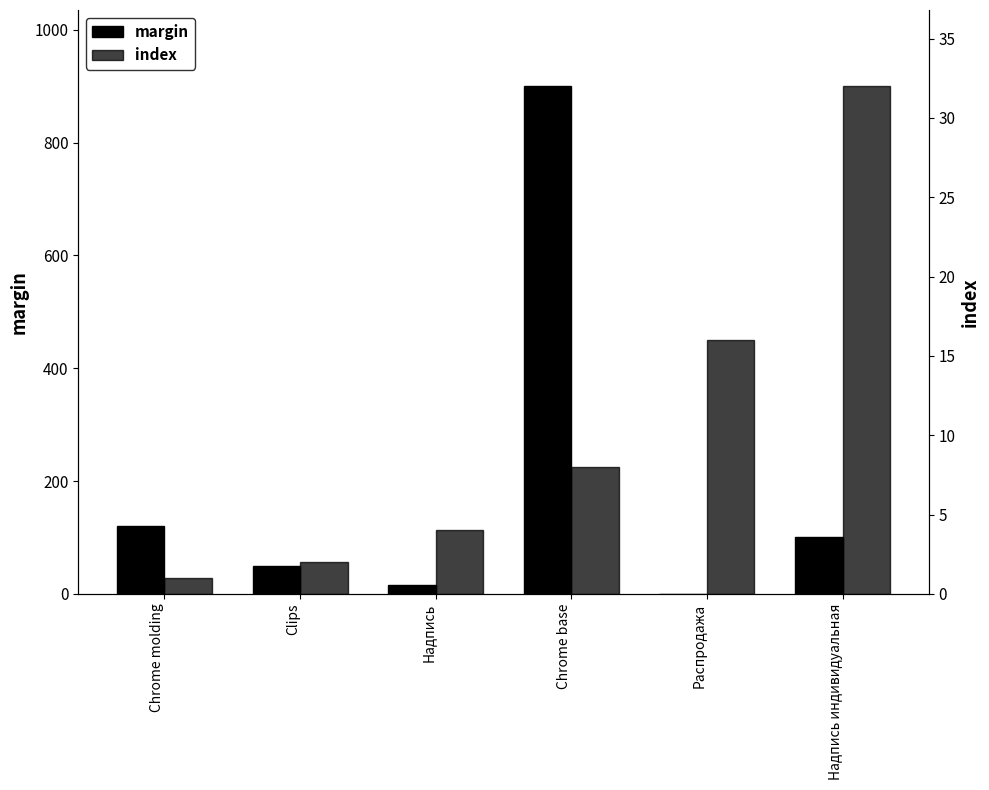

Rank the series by their average value, from lowest to highest.

index, margin